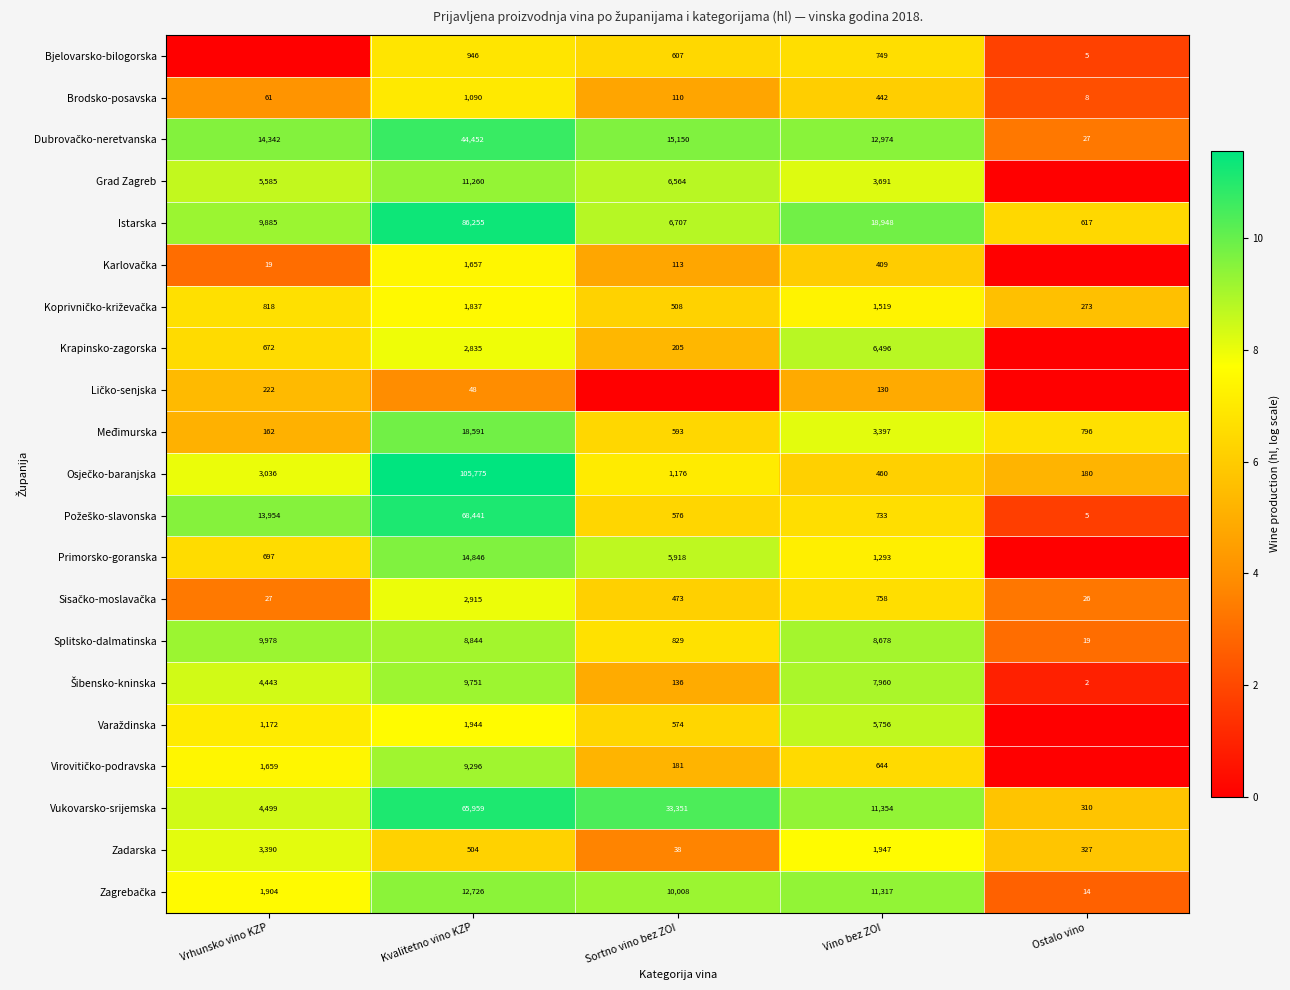

The value of Brodsko-posavska at Sortno vino bez ZOI is 110. True or false?

True